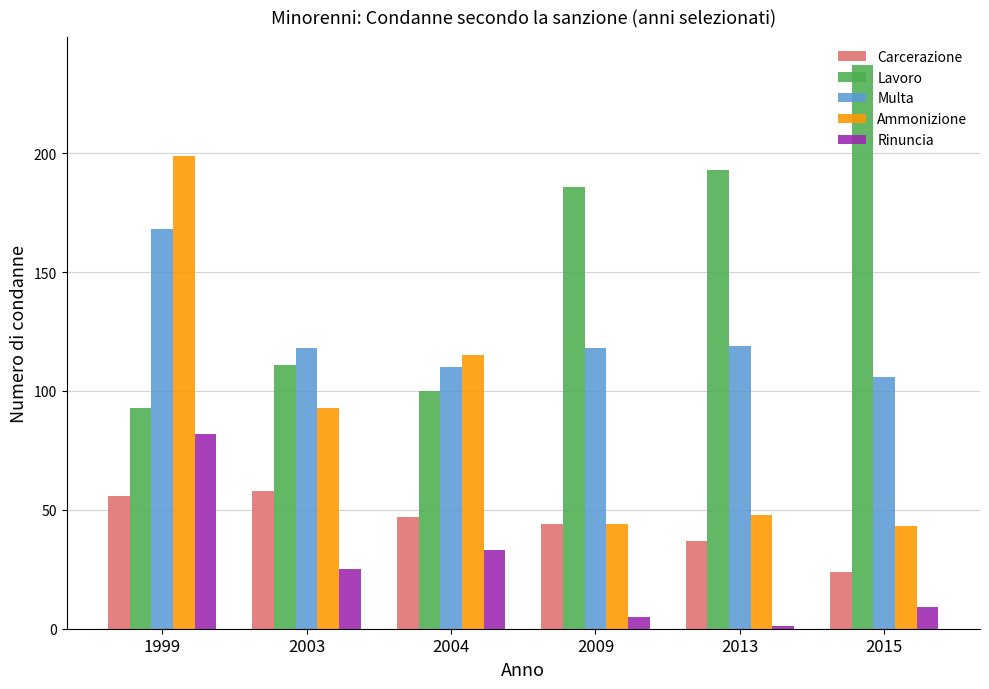

Rank the series at 2013 from highest to lowest value.

Lavoro, Multa, Ammonizione, Carcerazione, Rinuncia